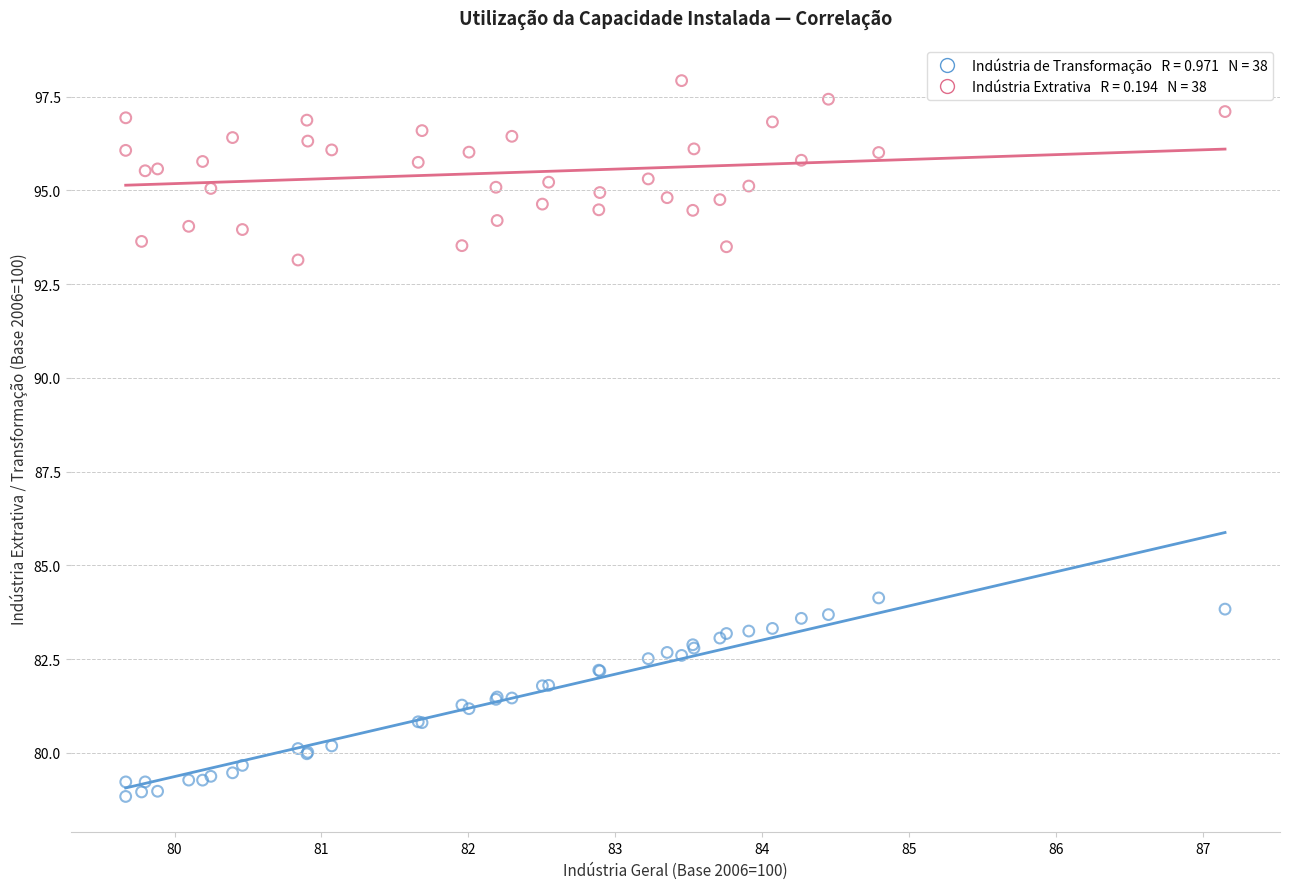

Across all series, what Y value is closest to 88?

84.1